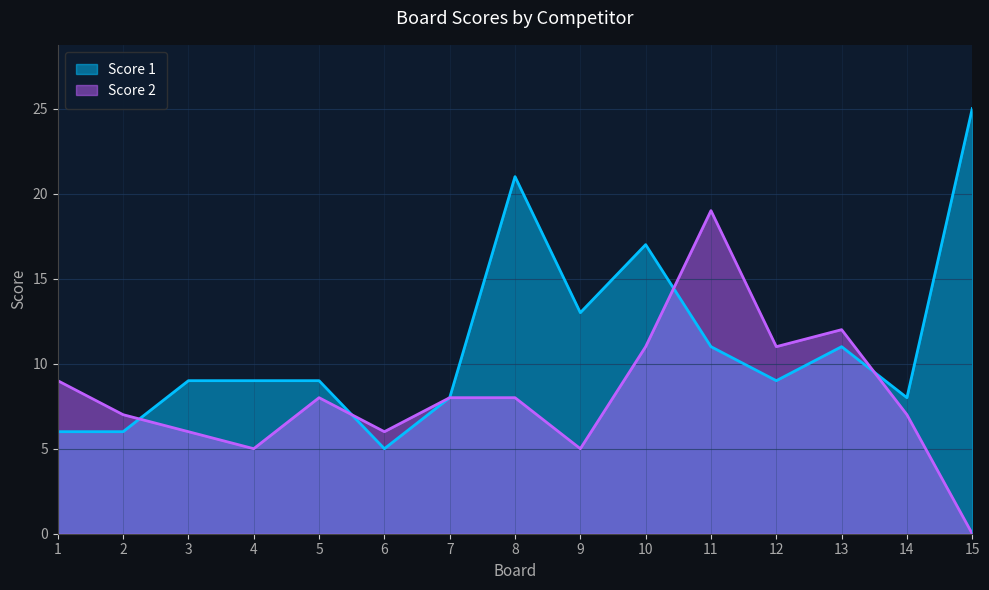

How many times do Score 2 and Score 1 cross each other?

4